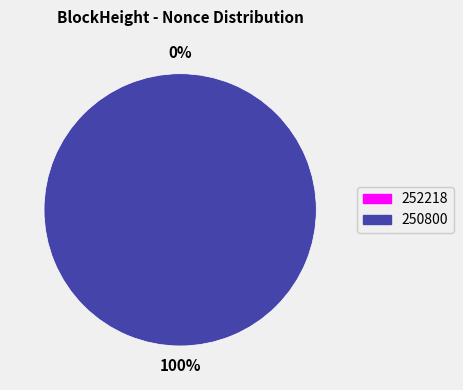

To the nearest percent, what is the difference between the 252218 and 250800 slice percentages?

100%